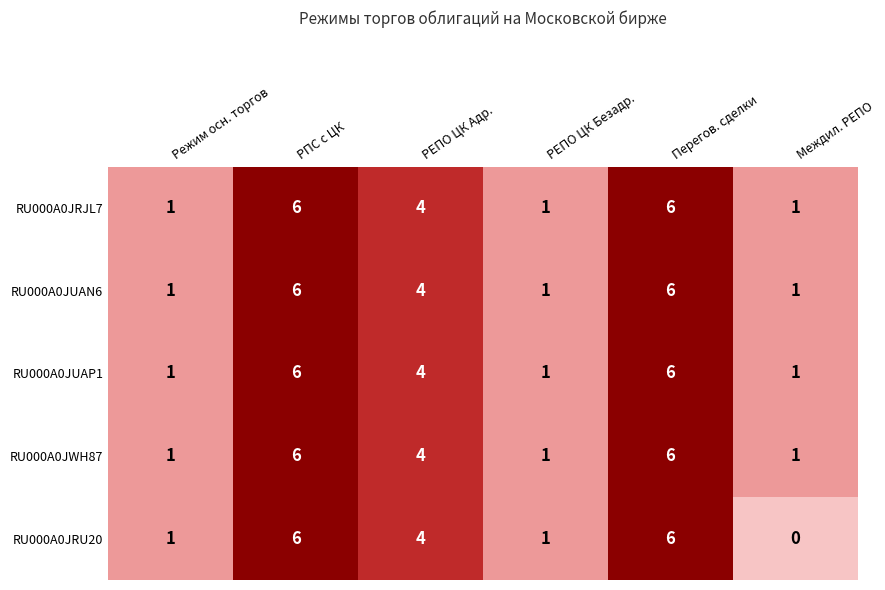

How many categories are shown in the chart?

6